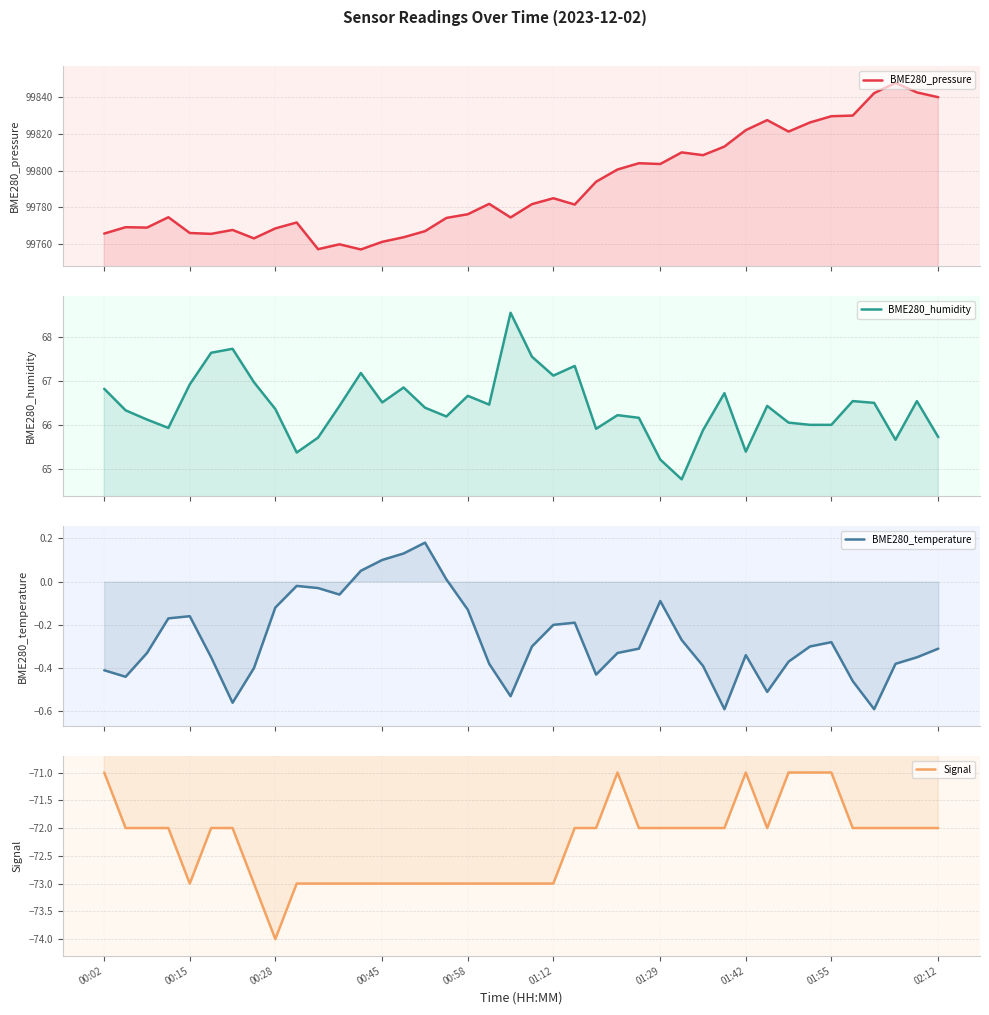

Is it true that Signal equals -31.0 at 24?

False